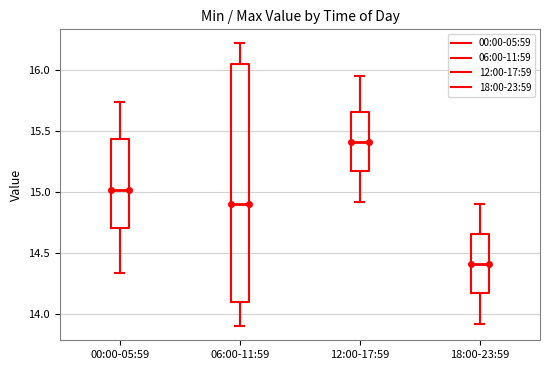

Reading left to right, read every box against the y-axis: the position of its median line, the range the box covers, and the ends of its whiskers. The values are not printed on the chart, so give them approximately, as read against the axis.

00:00-05:59: median 15.00, box 14.70 to 15.45, whiskers 14.35 to 15.75
06:00-11:59: median 14.90, box 14.10 to 16.05, whiskers 13.90 to 16.20
12:00-17:59: median 15.40, box 15.15 to 15.65, whiskers 14.90 to 15.95
18:00-23:59: median 14.40, box 14.15 to 14.65, whiskers 13.90 to 14.90